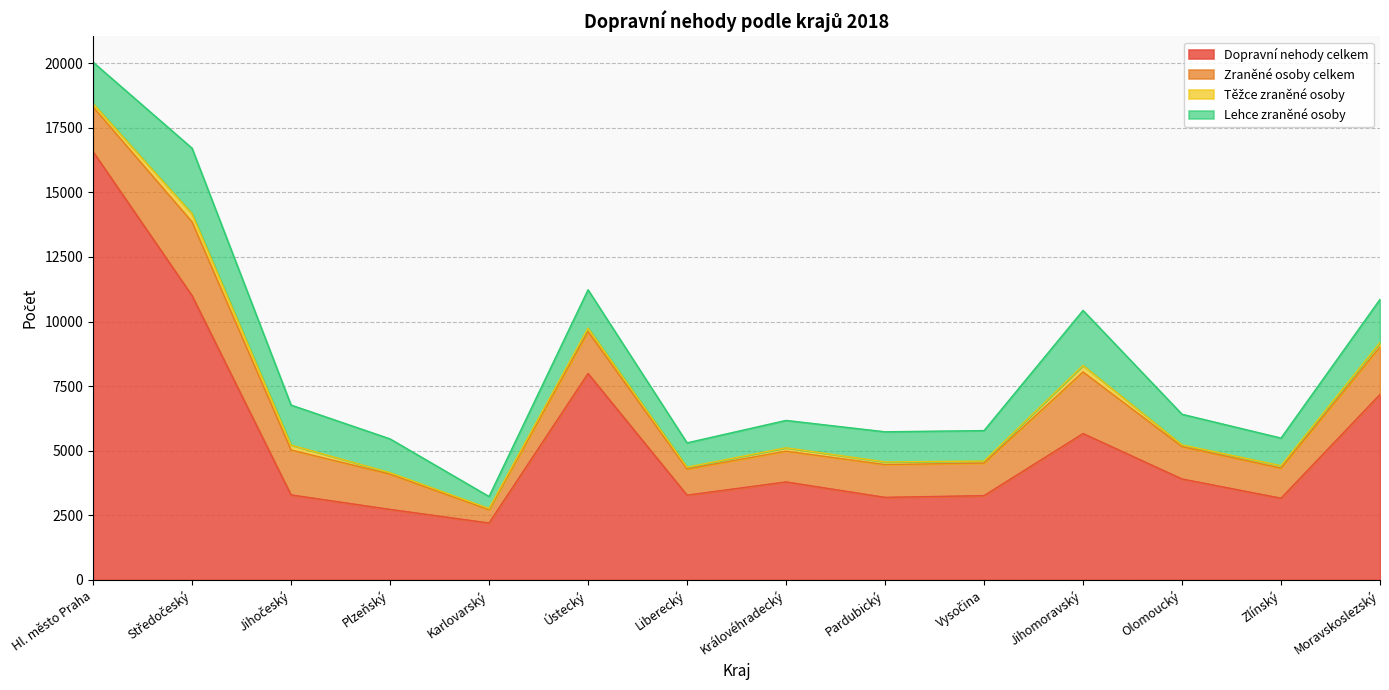

Reading left to right, transcribe all the data shown in this chart.

Dopravní nehody celkem: 16579	11003	3289	2728	2201	7990	3280	3791	3194	3261	5664	3905	3161	7179
Zraněné osoby celkem: 1731	2854	1739	1365	513	1620	1012	1191	1269	1259	2384	1253	1164	1841
Těžce zraněné osoby: 130	319	192	57	50	137	70	131	103	79	254	70	94	171
Lehce zraněné osoby: 1601	2535	1547	1308	463	1483	942	1060	1166	1180	2130	1183	1070	1670